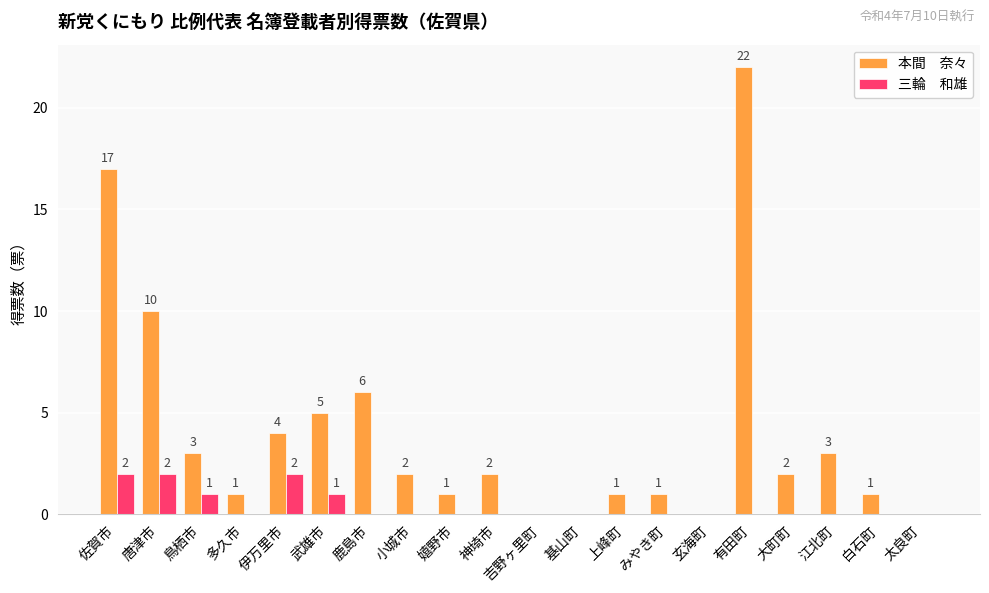

At which category is the sum across all series the highest?

有田町